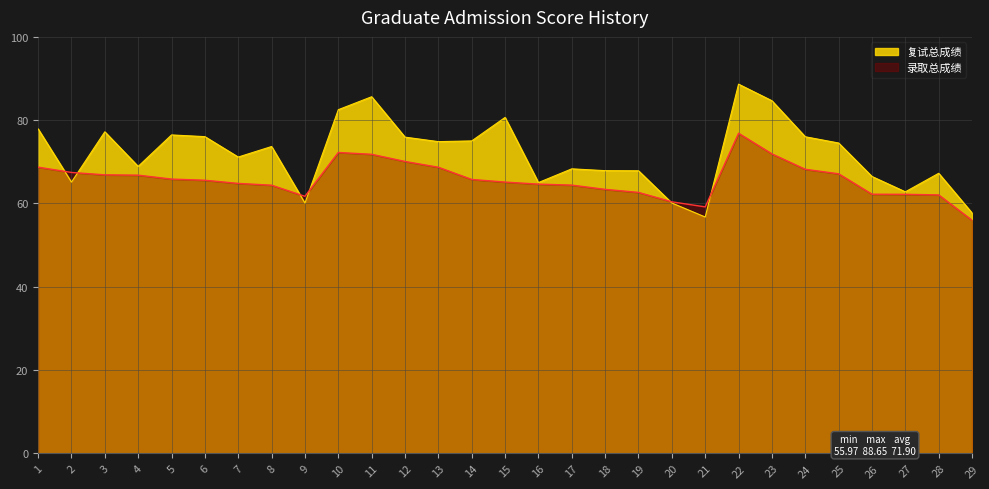

At which label does 录取总成绩 reach its minimum?

29